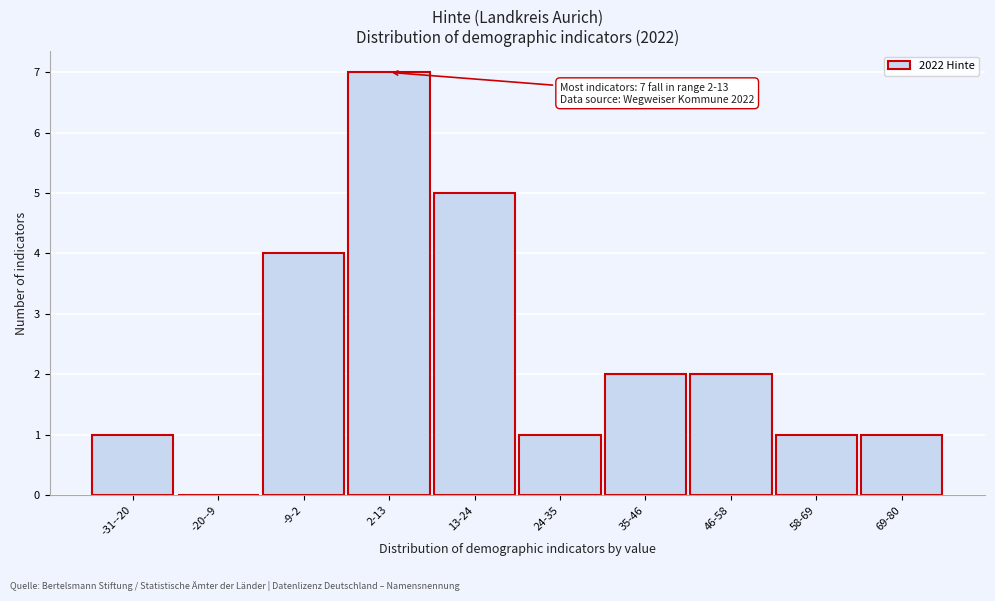

Reading right to left, what are all the values shown in this chart?

69-80=1	58-69=1	46-58=2	35-46=2	24-35=1	13-24=5	2-13=7	-9-2=4	-20--9=0	-31--20=1